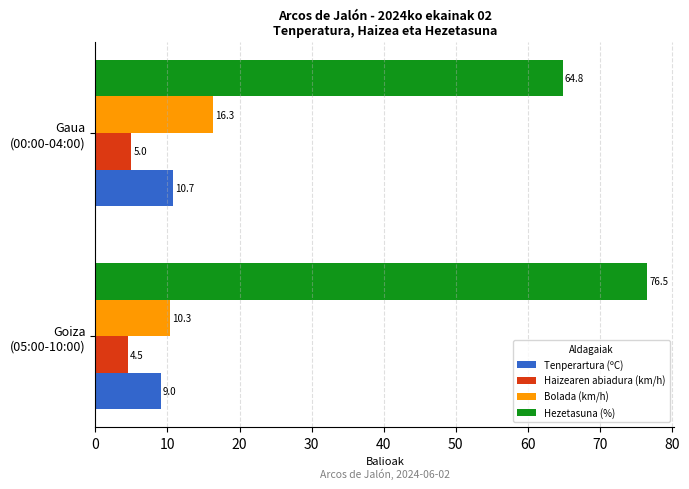

What is the average value of the Hezetasuna (%) series?

70.7